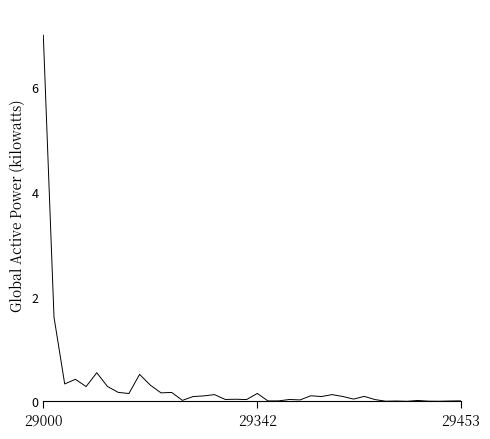

What is the greatest value displayed?

7.0